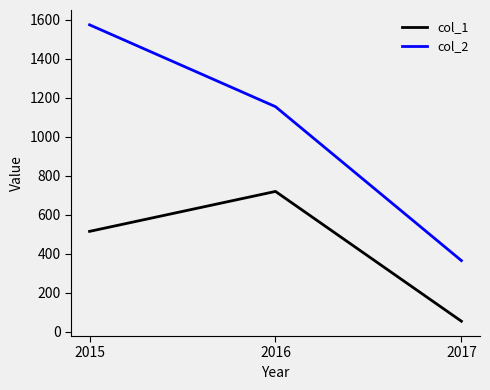

What are all the series names shown in the legend?

col_1, col_2